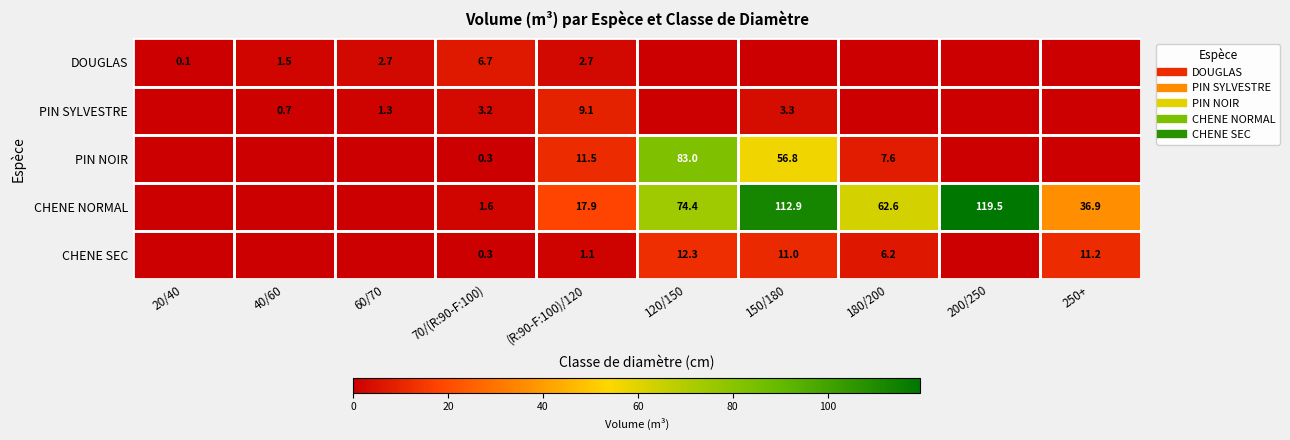

How many data points in PIN NOIR are above 0?

5